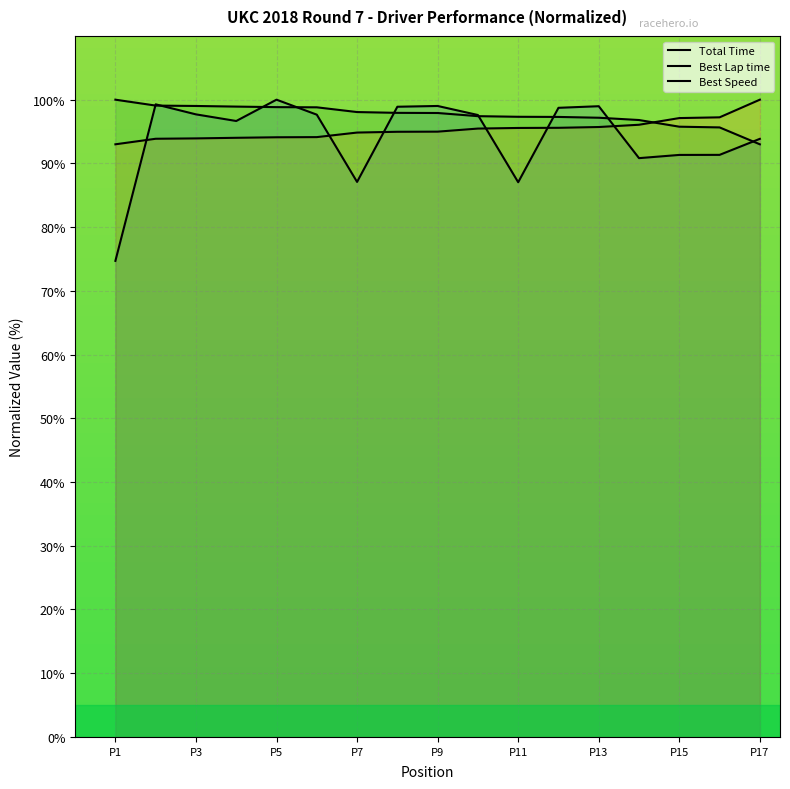

How many lines are shown in the chart?

3